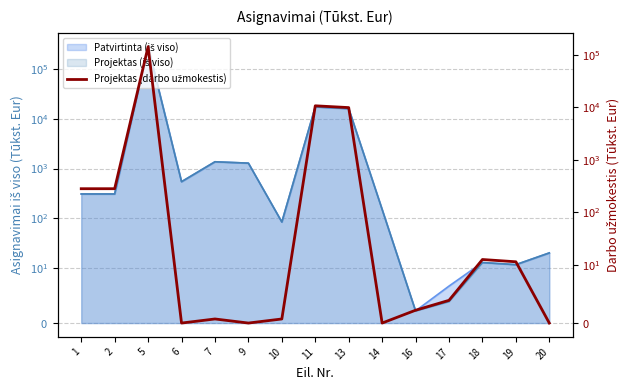

The value at 18 is 3.9. True or false?

False